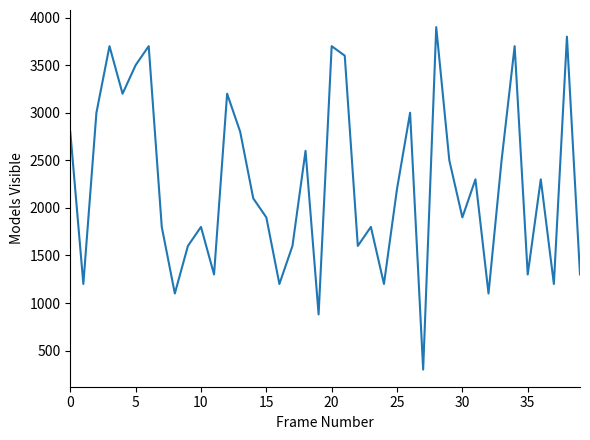

What is the difference between the maximum and minimum values?

3600